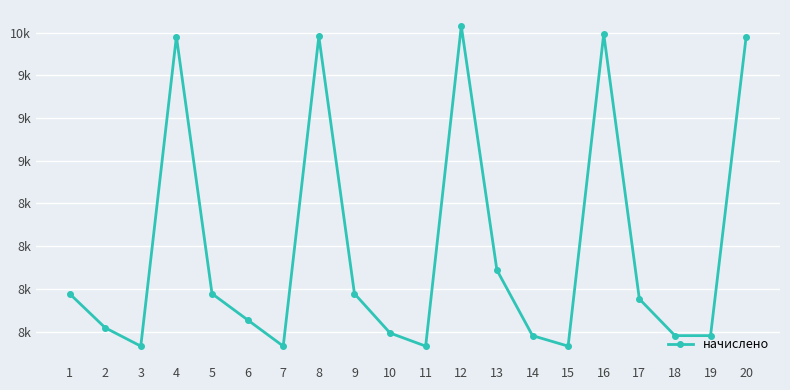

Is this an area chart (filled region under the line)?

No